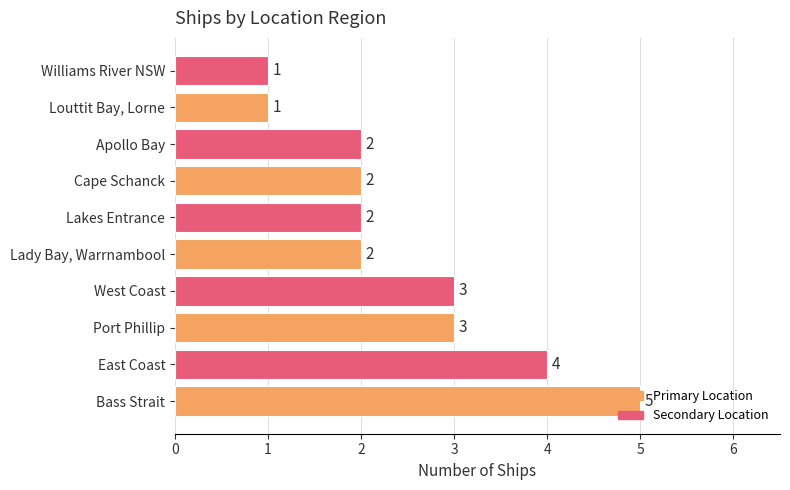

Count the number of data series in this chart.

1